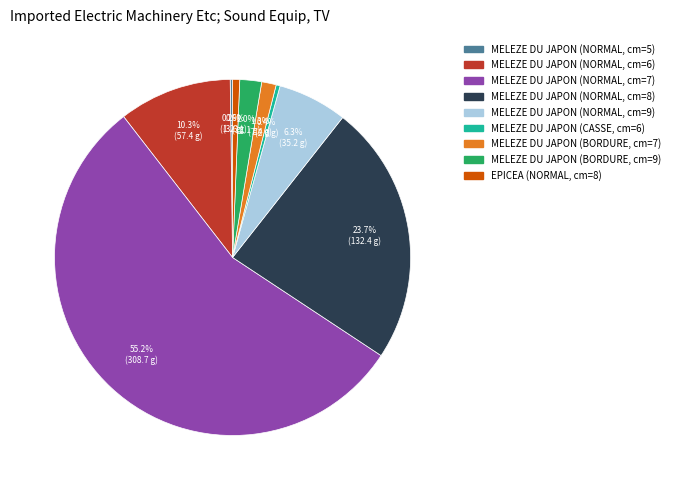

What percentage is NOT represented by MELEZE DU JAPON (NORMAL, cm=6)?

89.7%